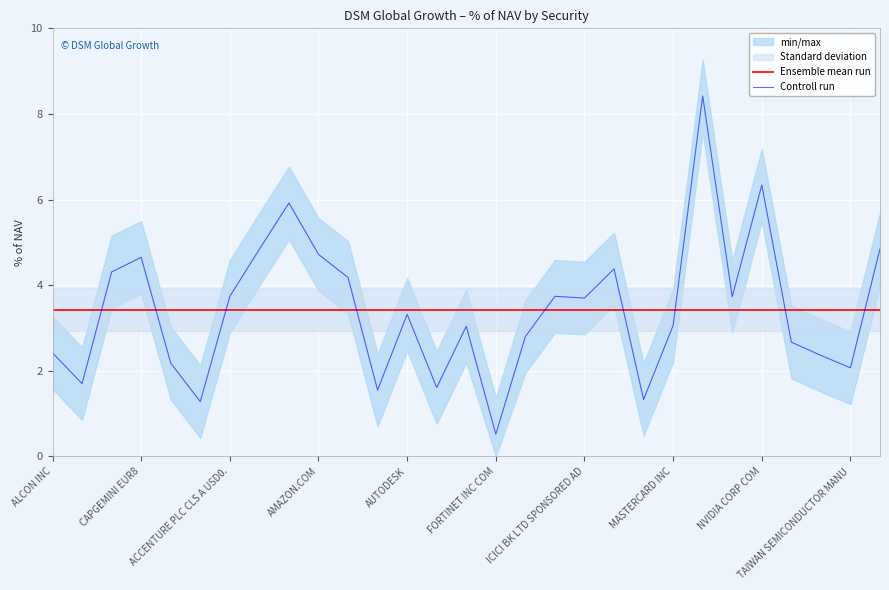

What is the value of the Ensemble mean run point at the 19th from the left?

3.4